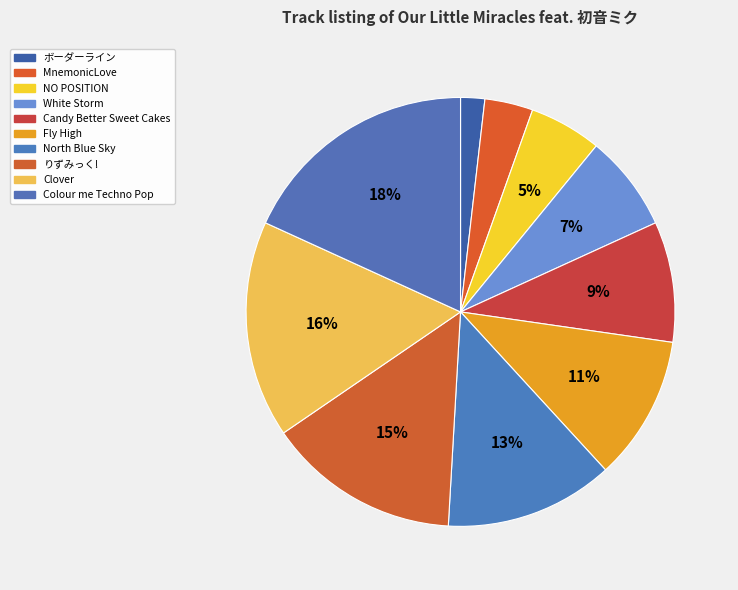

Does Clover represent more than half of the total?

No